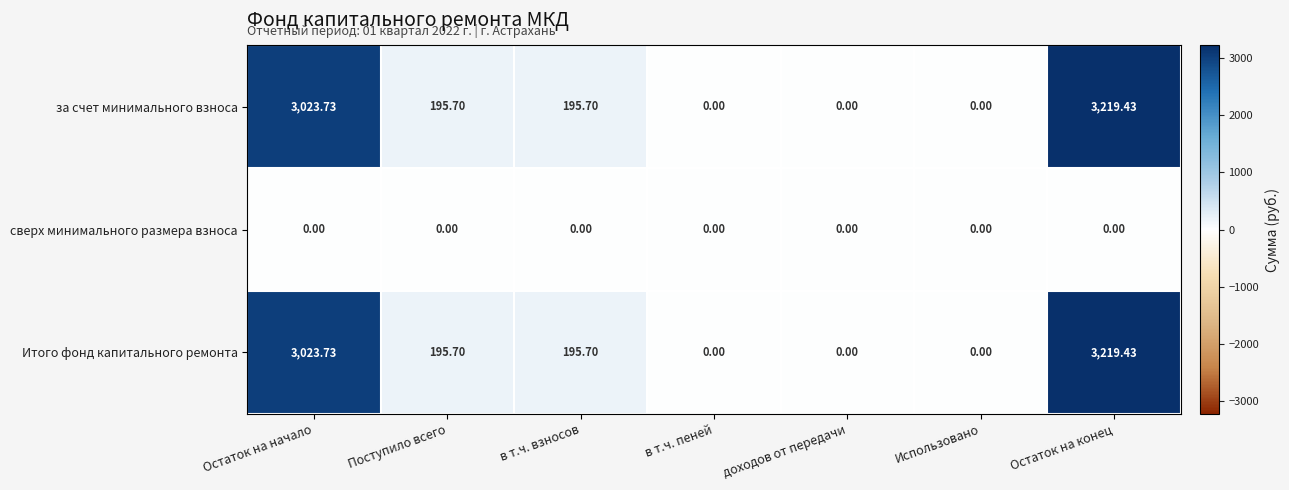

At which category is the sum across all series the highest?

Остаток на конец